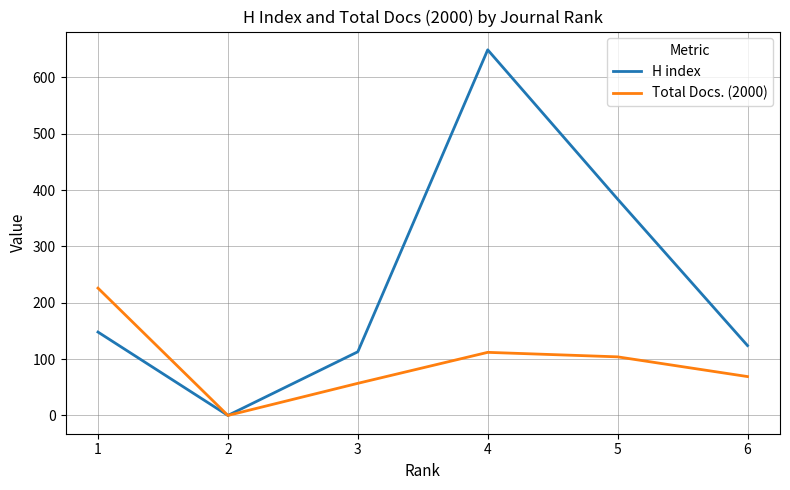

The value of Total Docs. (2000) at 6 is 69. True or false?

True